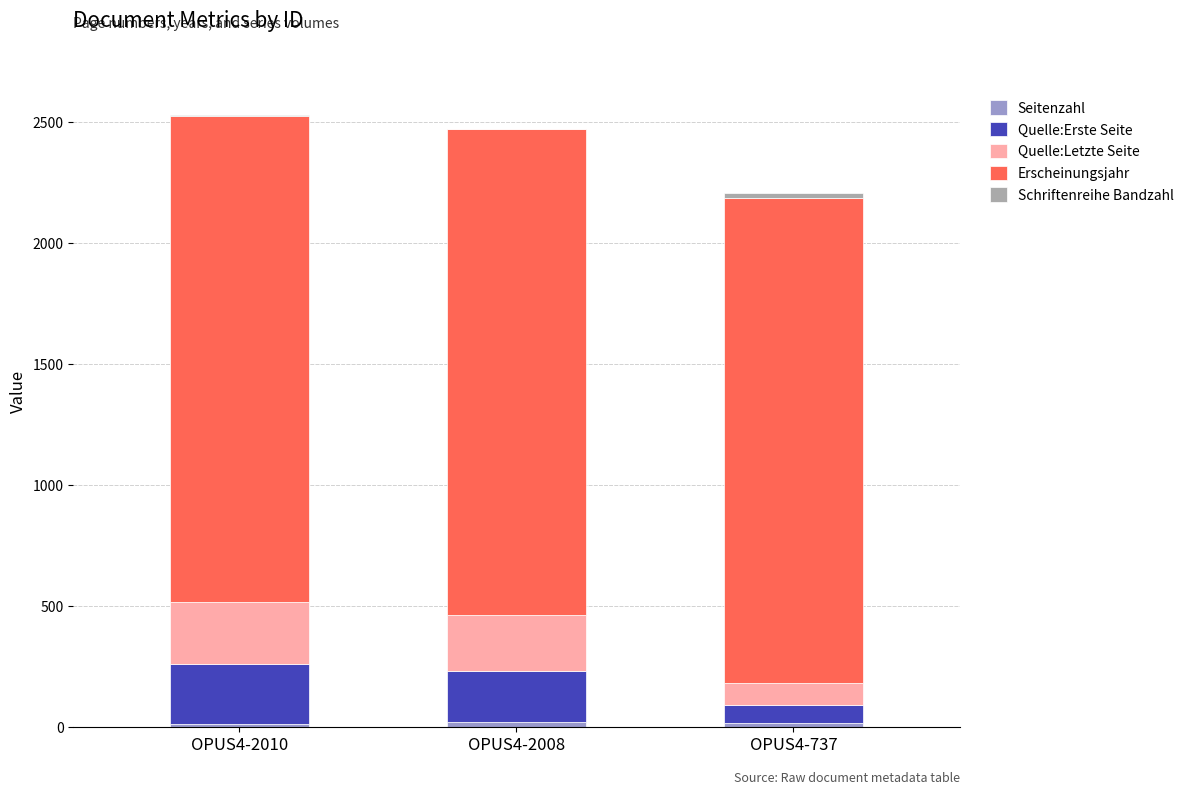

Are the bars horizontal?

No